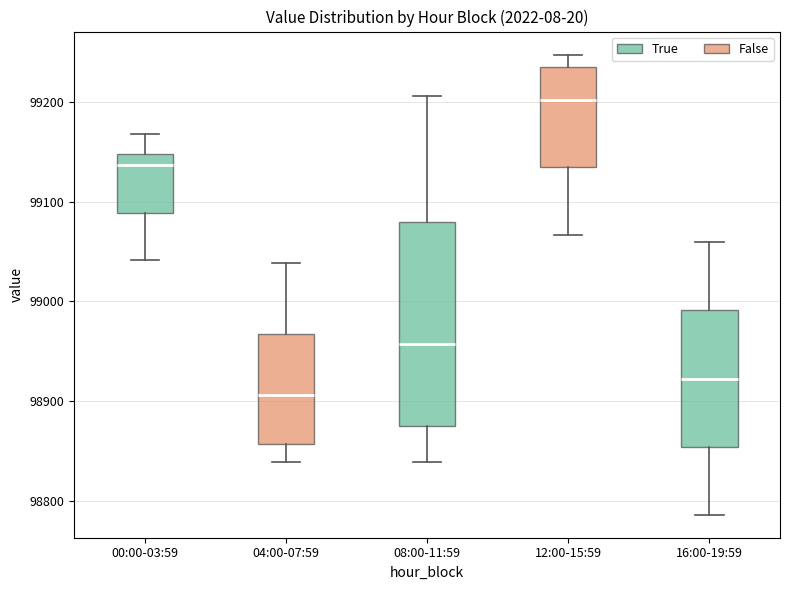

Reading left to right, read every box against the y-axis: the position of its median line, the range the box covers, and the ends of its whiskers. The values are not printed on the chart, so give them approximately, as read against the axis.

00:00-03:59: median 99140, box 99090 to 99150, whiskers 99040 to 99170
04:00-07:59: median 98910, box 98860 to 98970, whiskers 98840 to 99040
08:00-11:59: median 98960, box 98870 to 99080, whiskers 98840 to 99210
12:00-15:59: median 99200, box 99130 to 99230, whiskers 99070 to 99250
16:00-19:59: median 98920, box 98850 to 98990, whiskers 98790 to 99060